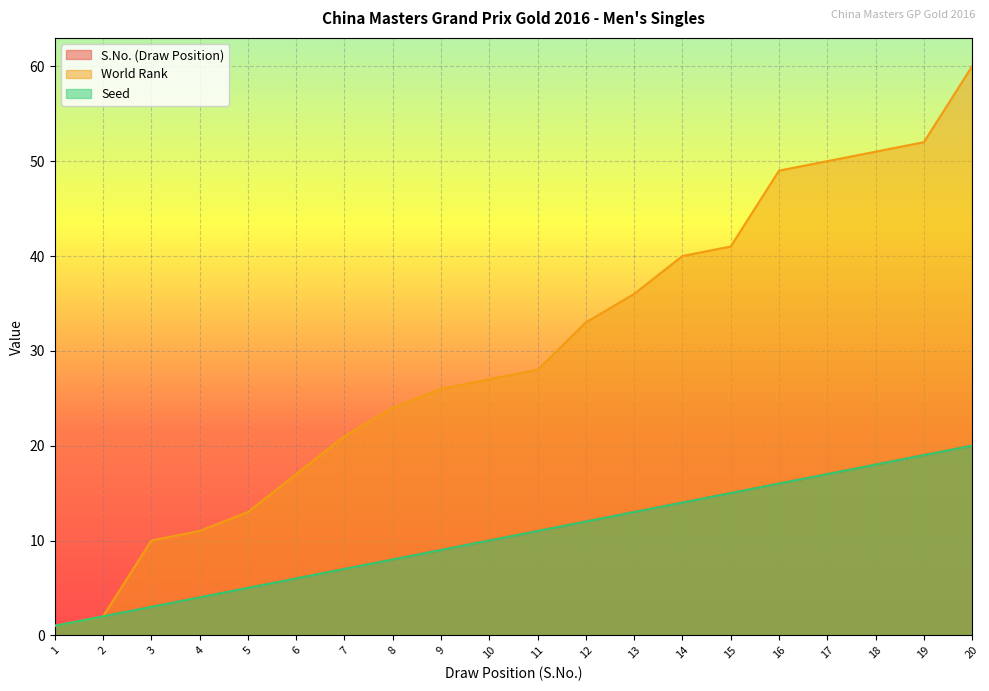

At which category does the chart reach its minimum across all series?

1